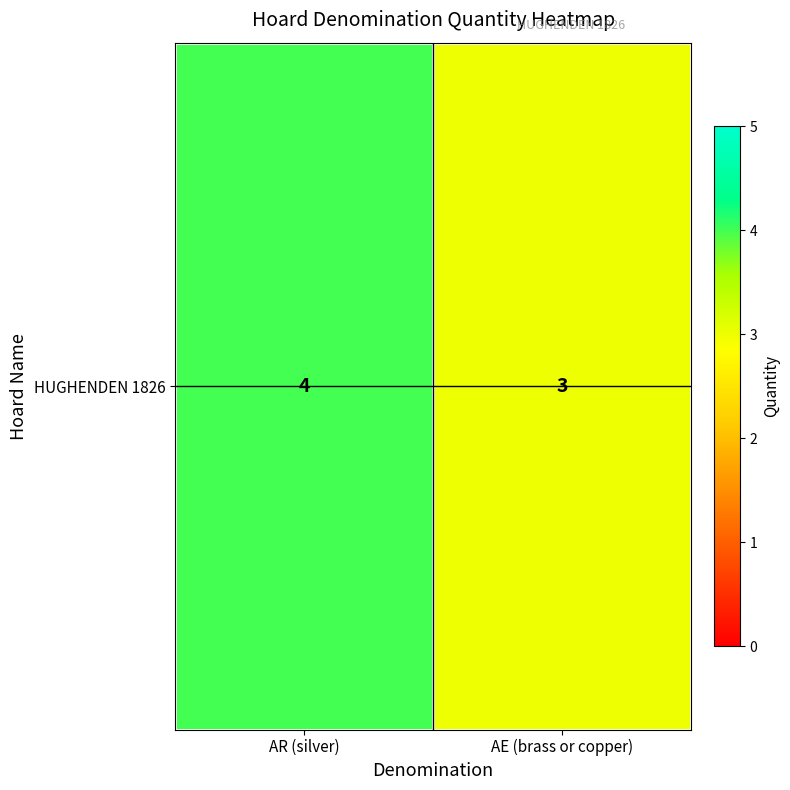

The value at AE (brass or copper) is 2. True or false?

False